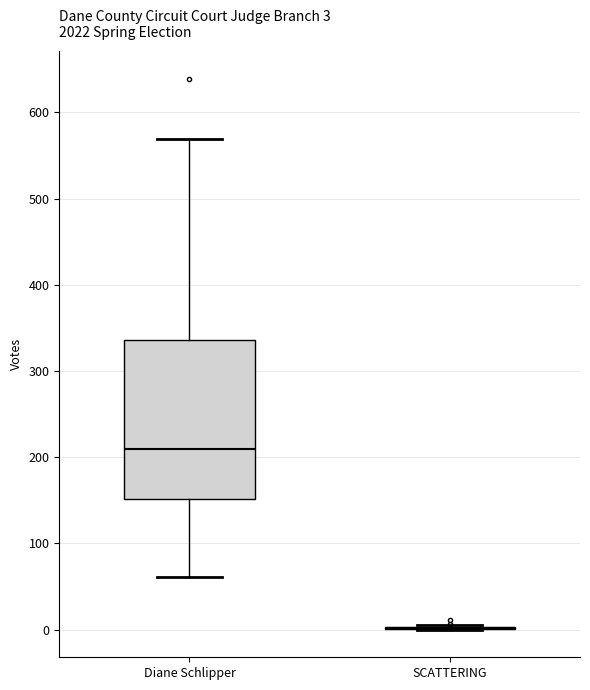

Comparing the boxes themselves (not the whiskers), which one is the tallest?

Diane Schlipper